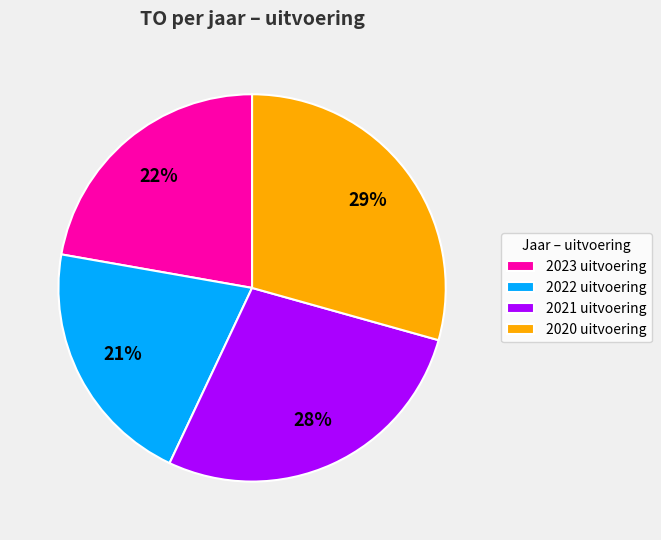

To the nearest percent, what is the combined percentage of 2022 and 2023?

43%